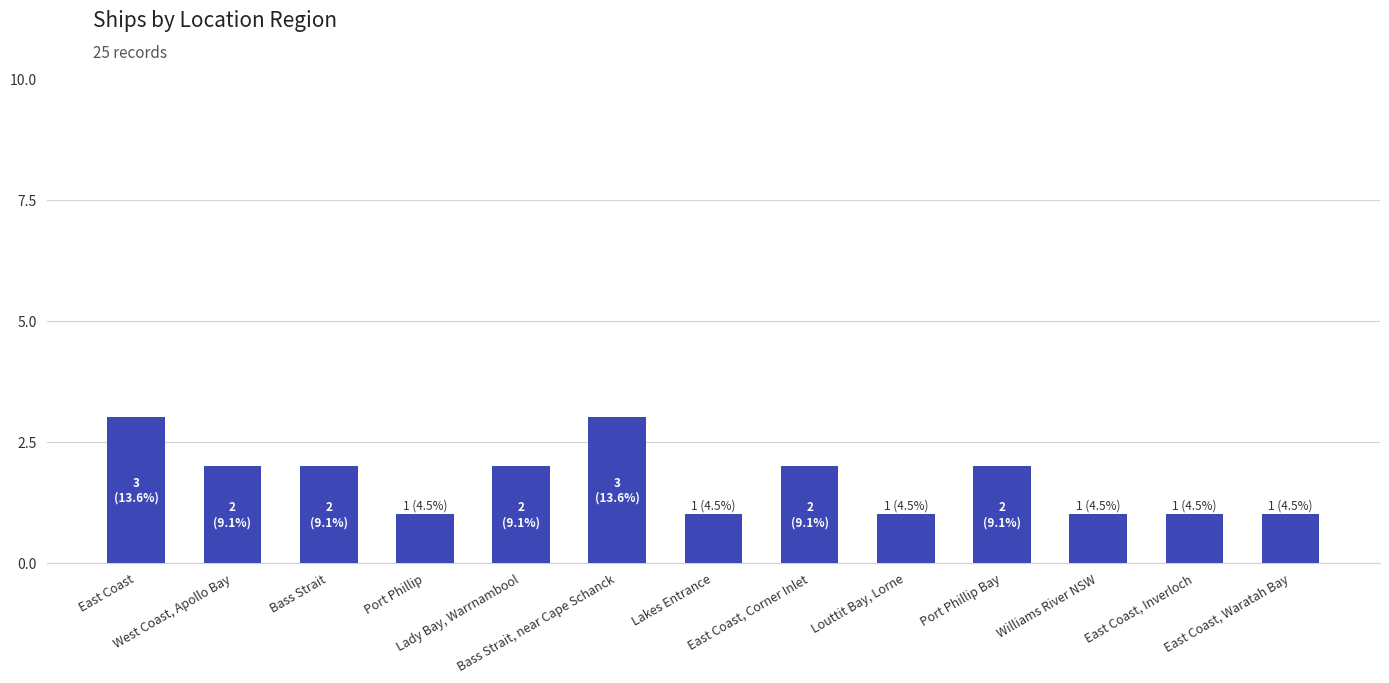

What is the value of the 5th bar from the left?

2